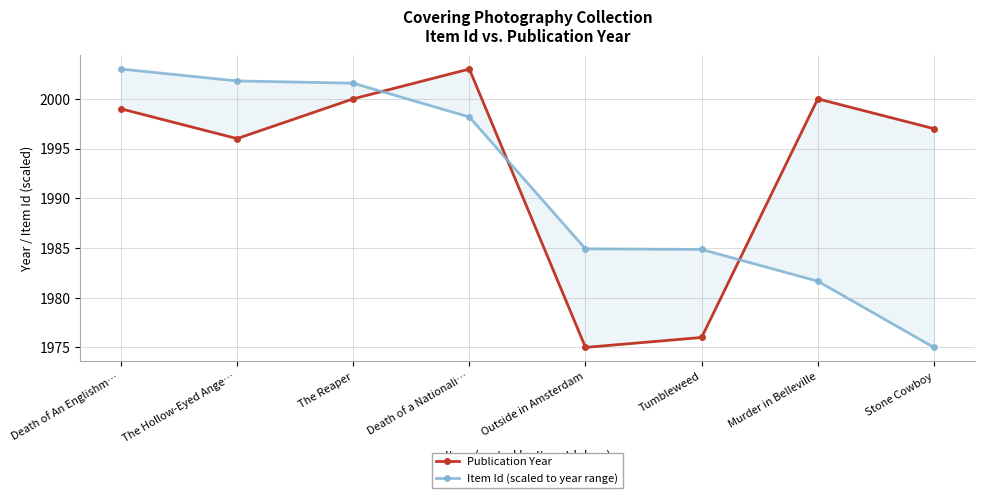

At Outside in Amsterdam, list the series in order from smallest to largest.

Publication Year, Item Id (scaled to year range)